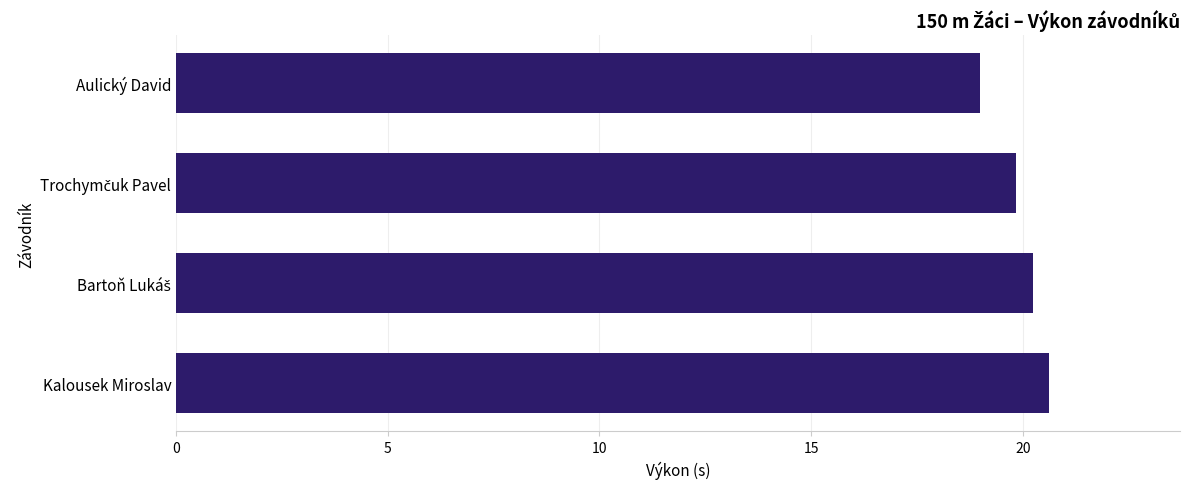

Approximately how many times larger is the value at Kalousek Miroslav compared to Aulický David?

1.1